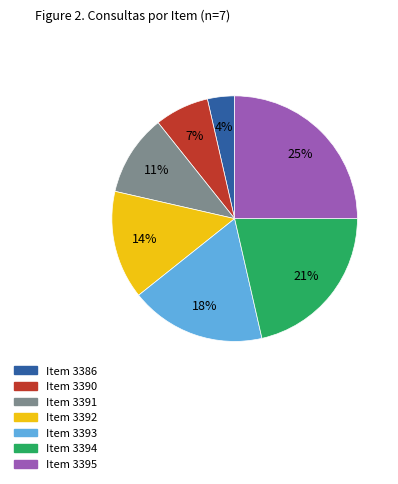

Count the number of slices in the pie.

7